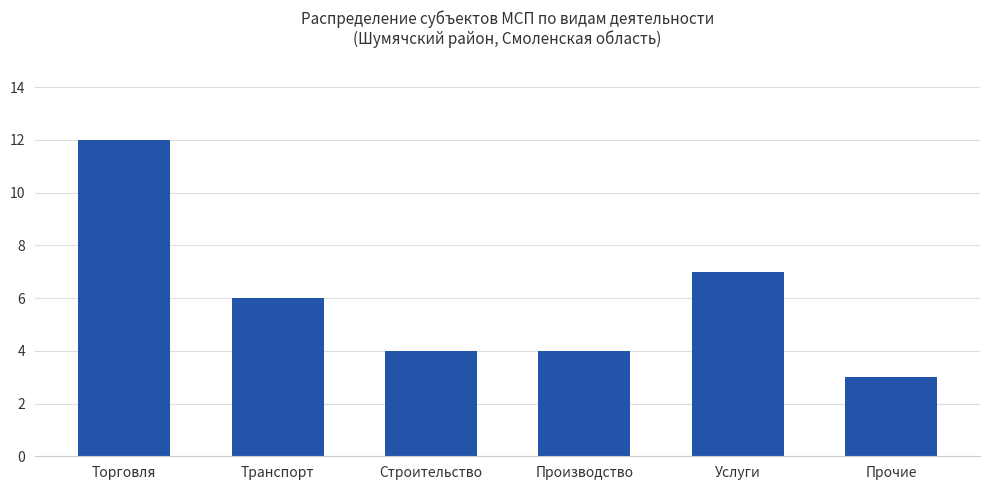

What is the sum of the values at Торговля and Производство?

16